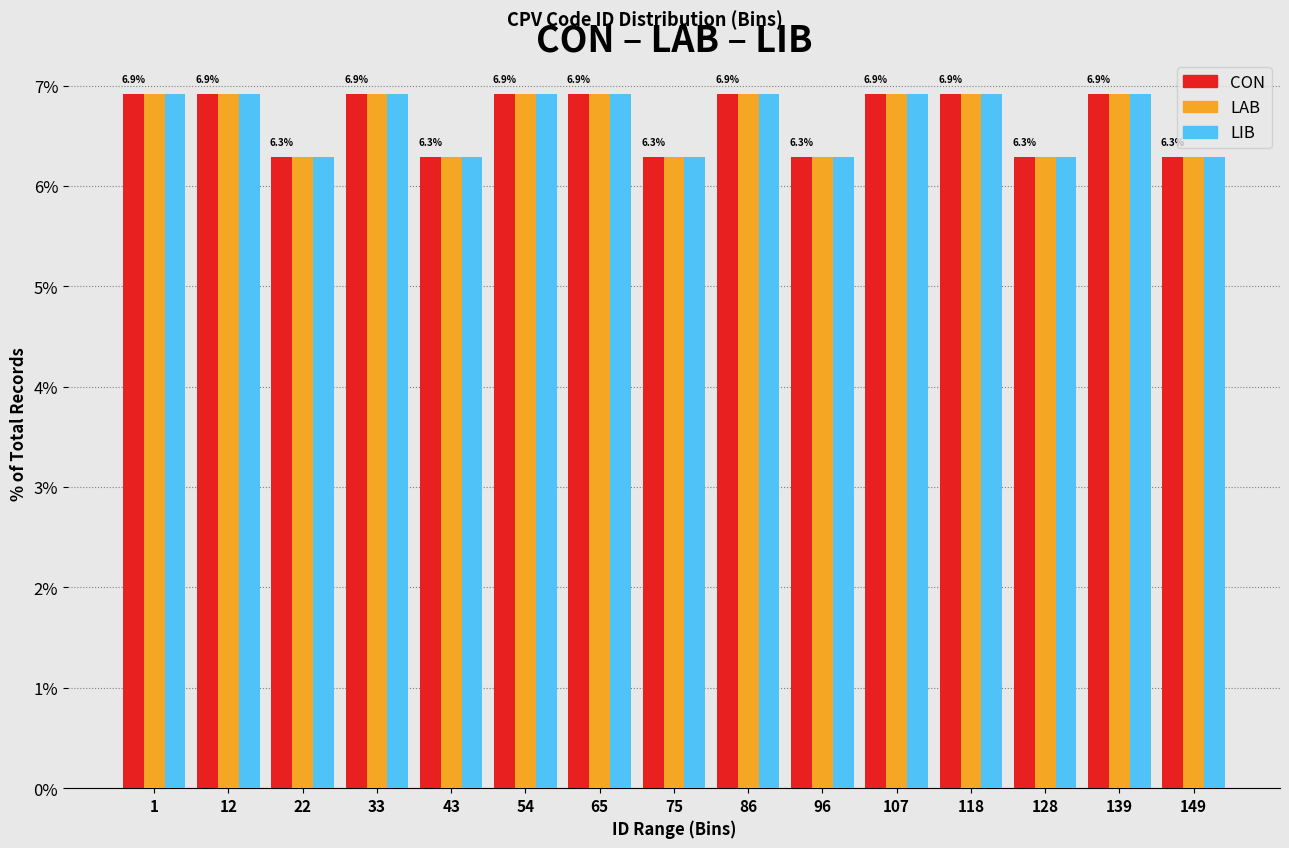

What is the minimum value for CON?

6.3